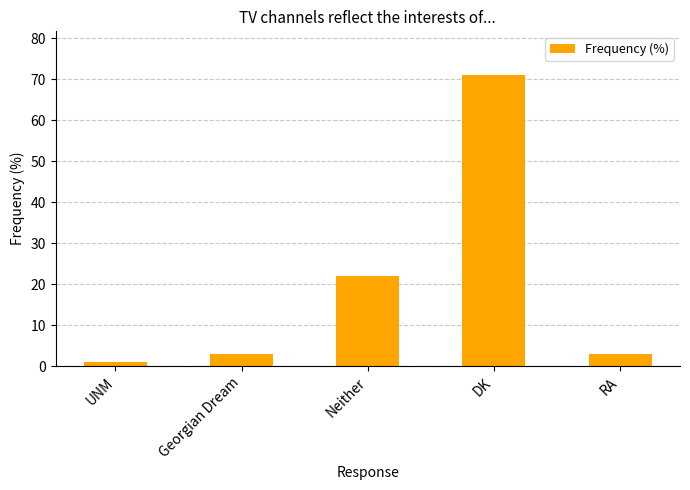

What is the label of the 4th bar from the right?

Georgian Dream